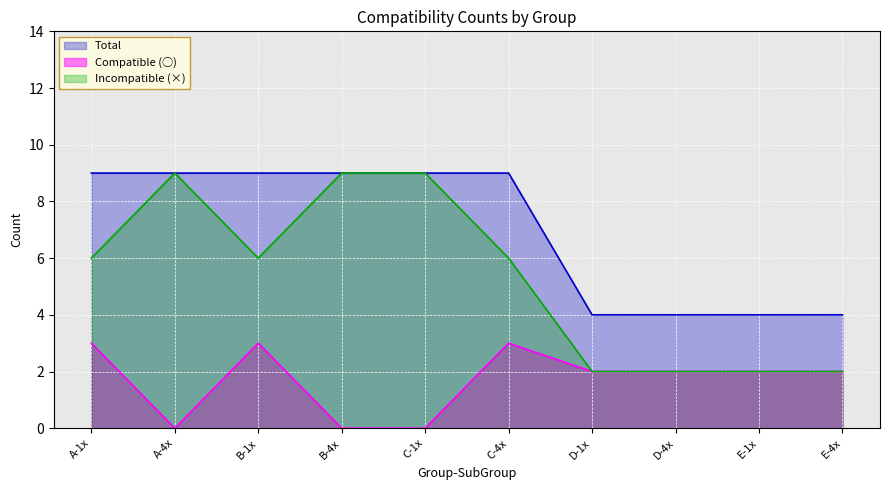

What position from the left is C-4x?

6